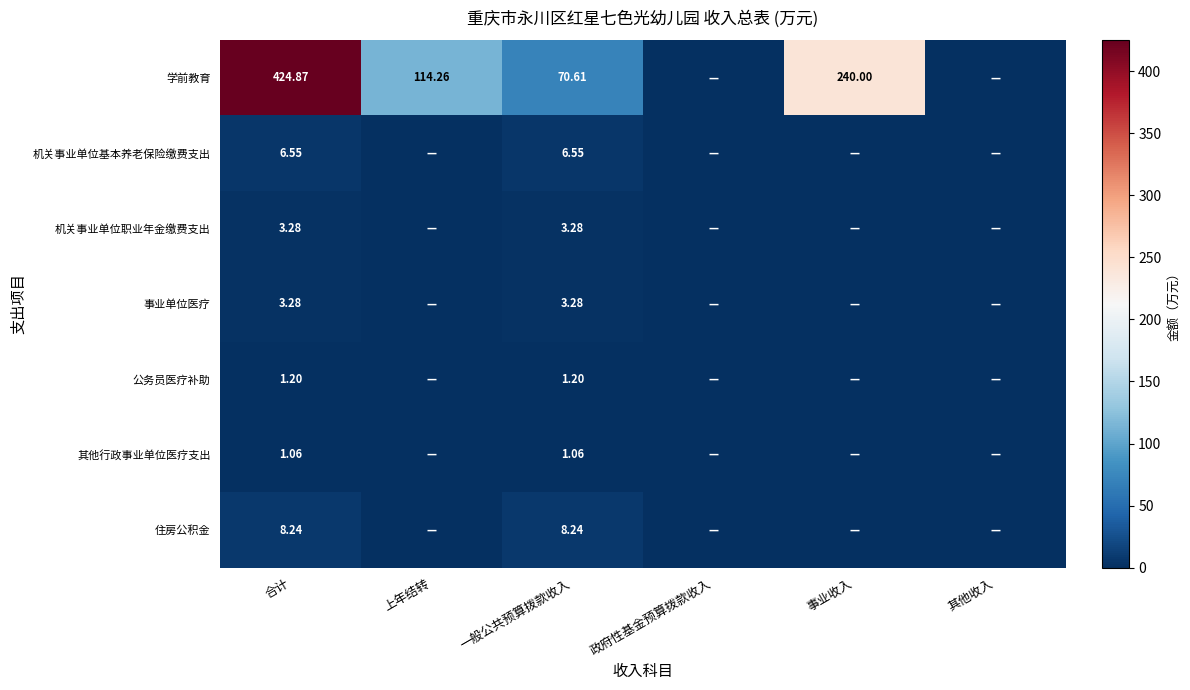

Which series changed the most between 合计 and 一般公共预算拨款收入?

学前教育